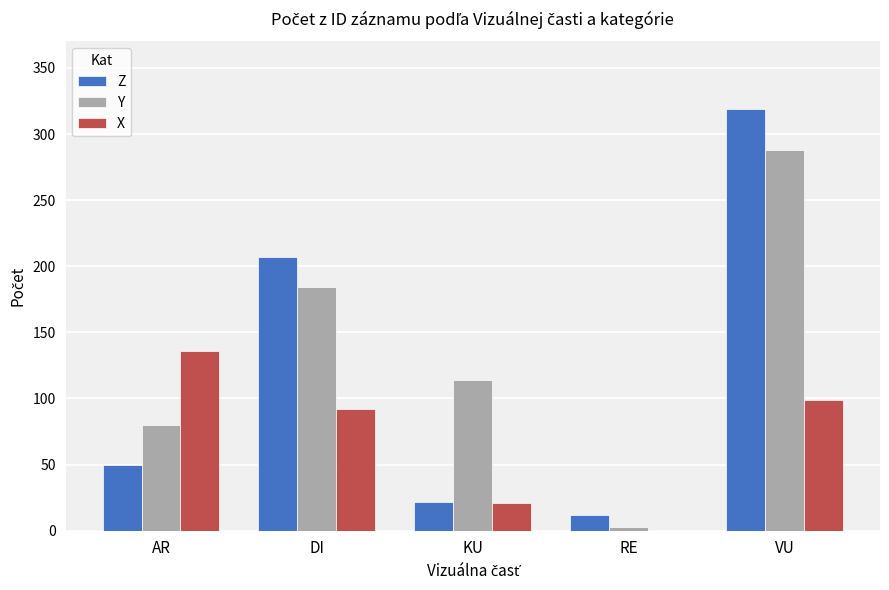

Which series has the largest total across all categories?

Y